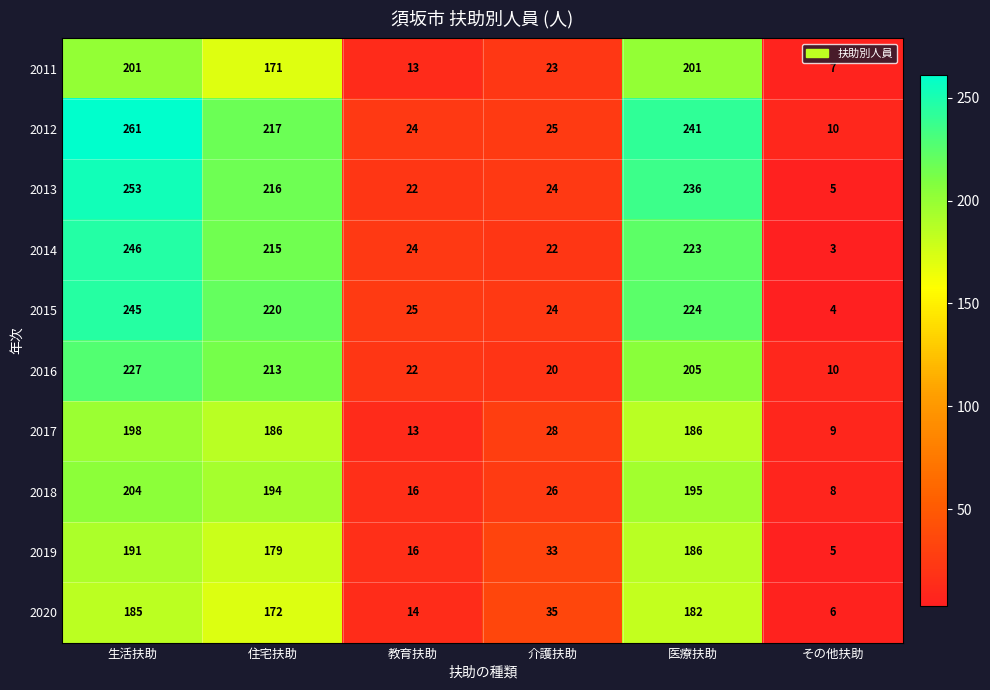

Rank the series by their maximum value, from lowest to highest.

2020, 2019, 2017, 2011, 2018, 2016, 2015, 2014, 2013, 2012